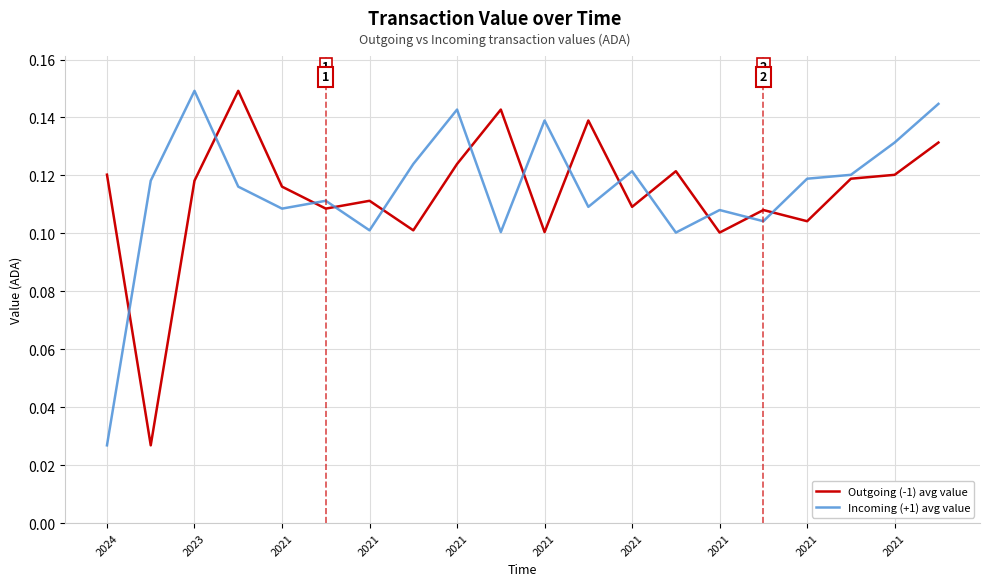

Which series has the largest range (max minus min)?

Outgoing (-1) avg value